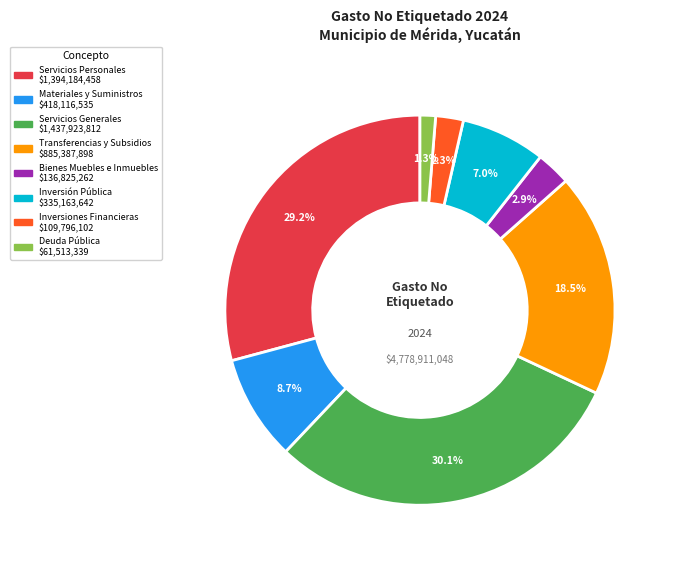

True or false: Inversión Pública accounts for 1% of the total.

False